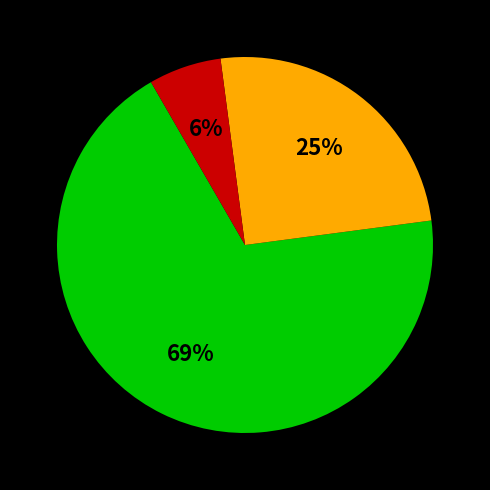

Is there any slice that represents more than half of the pie?

Yes